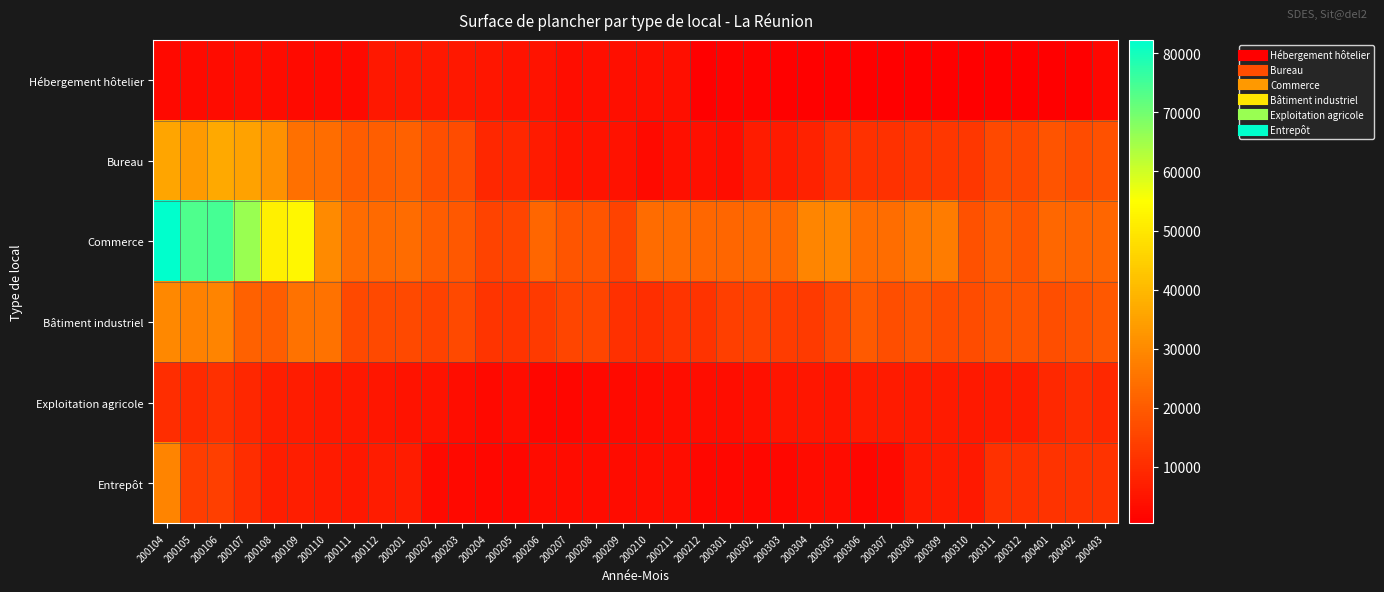

List the series in order of their peak value, highest first.

Commerce, Bureau, Bâtiment industriel, Entrepôt, Exploitation agricole, Hébergement hôtelier